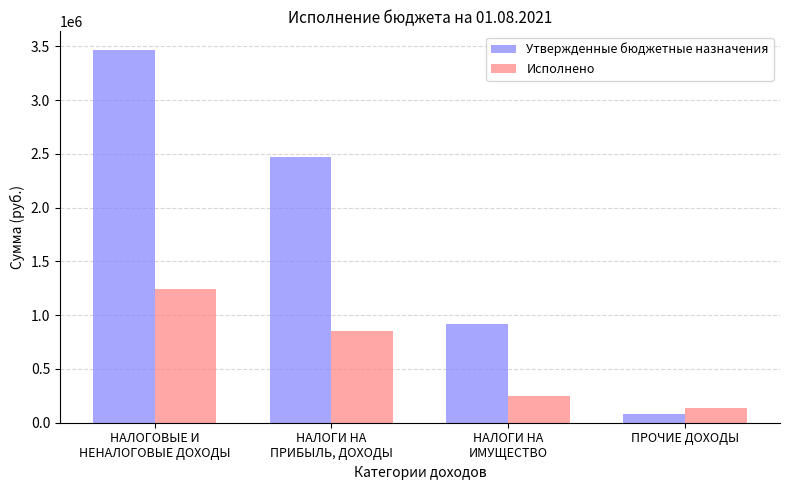

What is the difference between the maximum and minimum values in the Исполнено series?

1105137.3